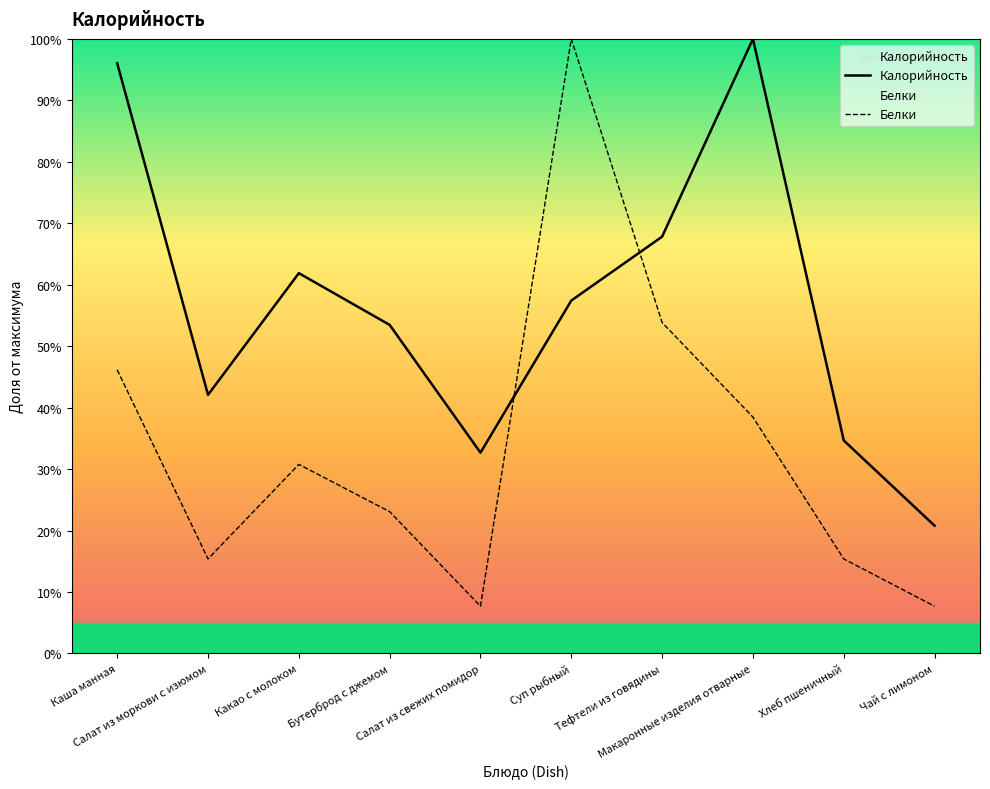

What is the label of the 9th point from the right?

Салат из моркови с изюмом